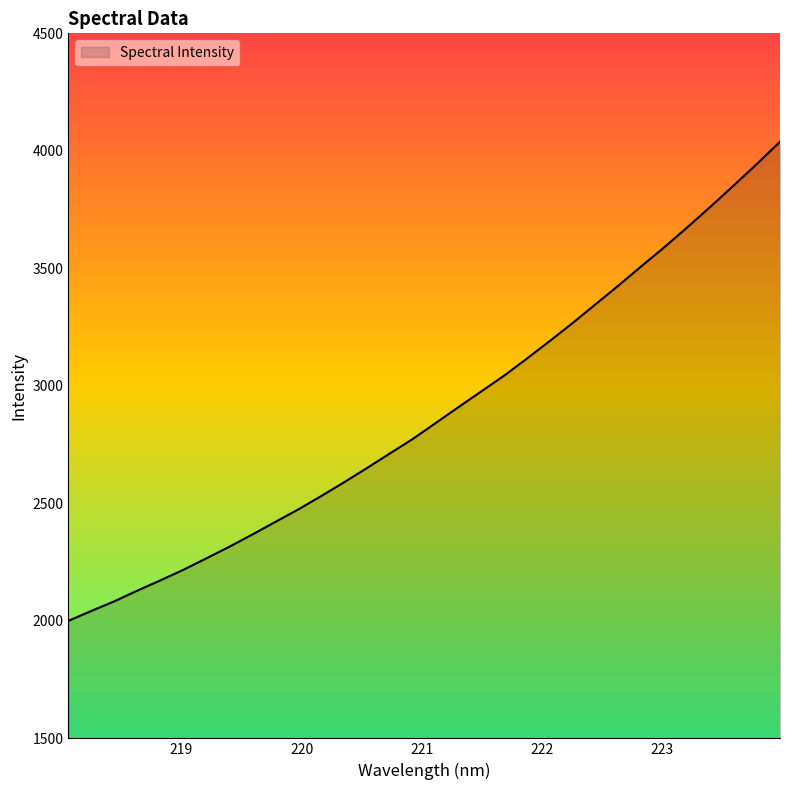

What is the greatest value displayed?

4038.6